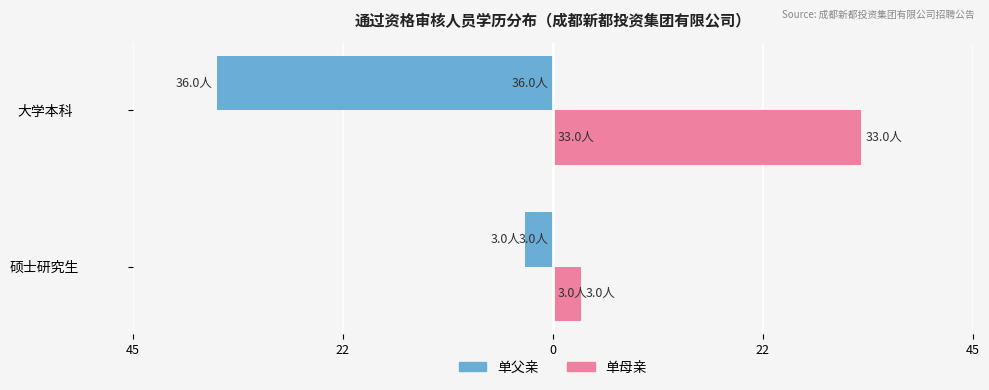

What are all the series names shown in the legend?

单父亲, 单母亲